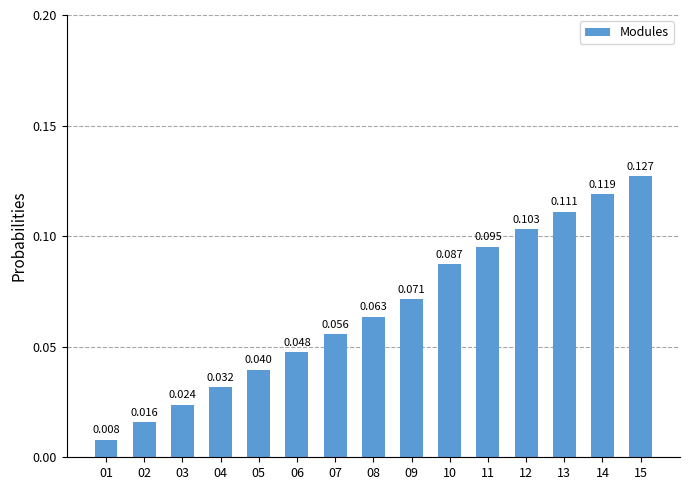

How many bars are there in total?

15